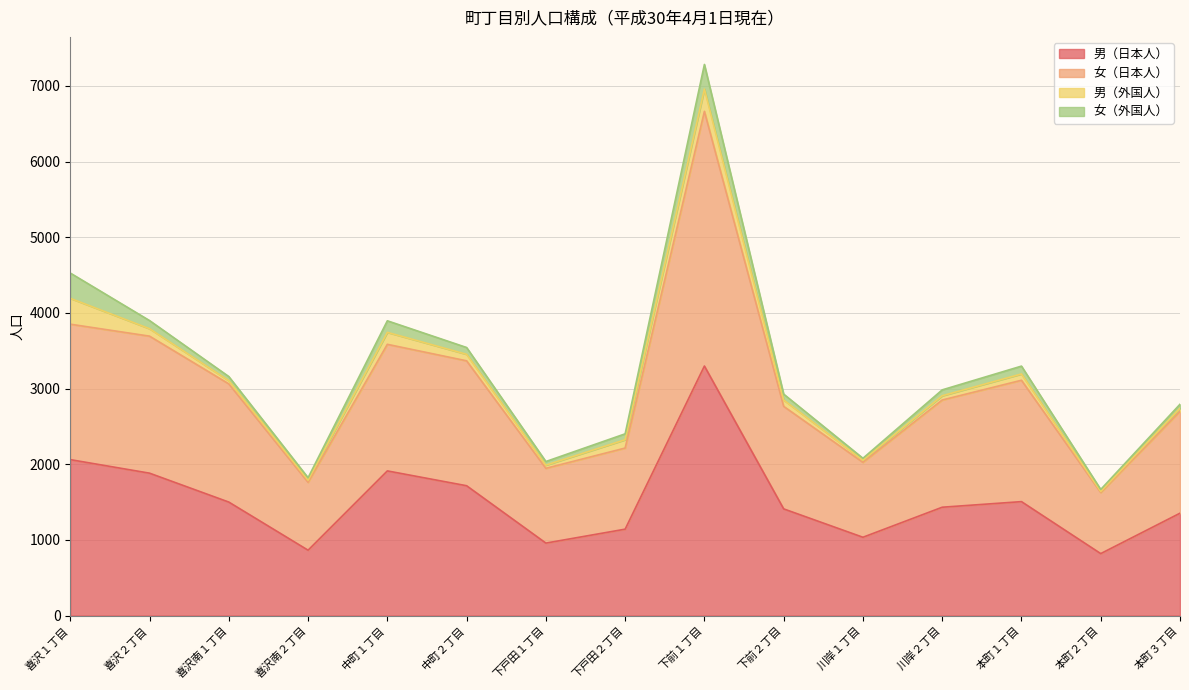

Which series has the widest spread of values?

女（日本人）